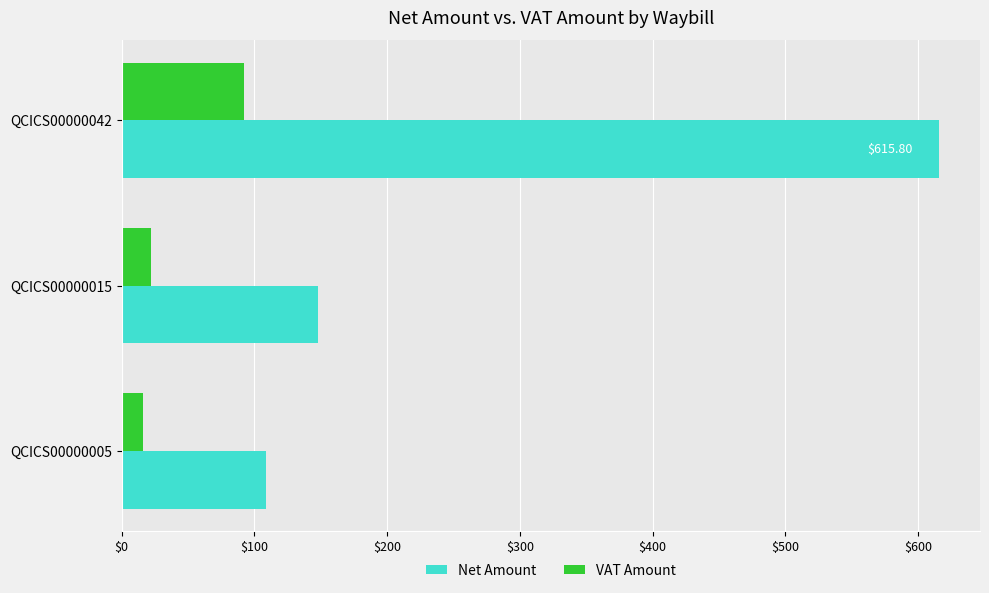

List the series in order of their peak value, highest first.

Net Amount, VAT Amount